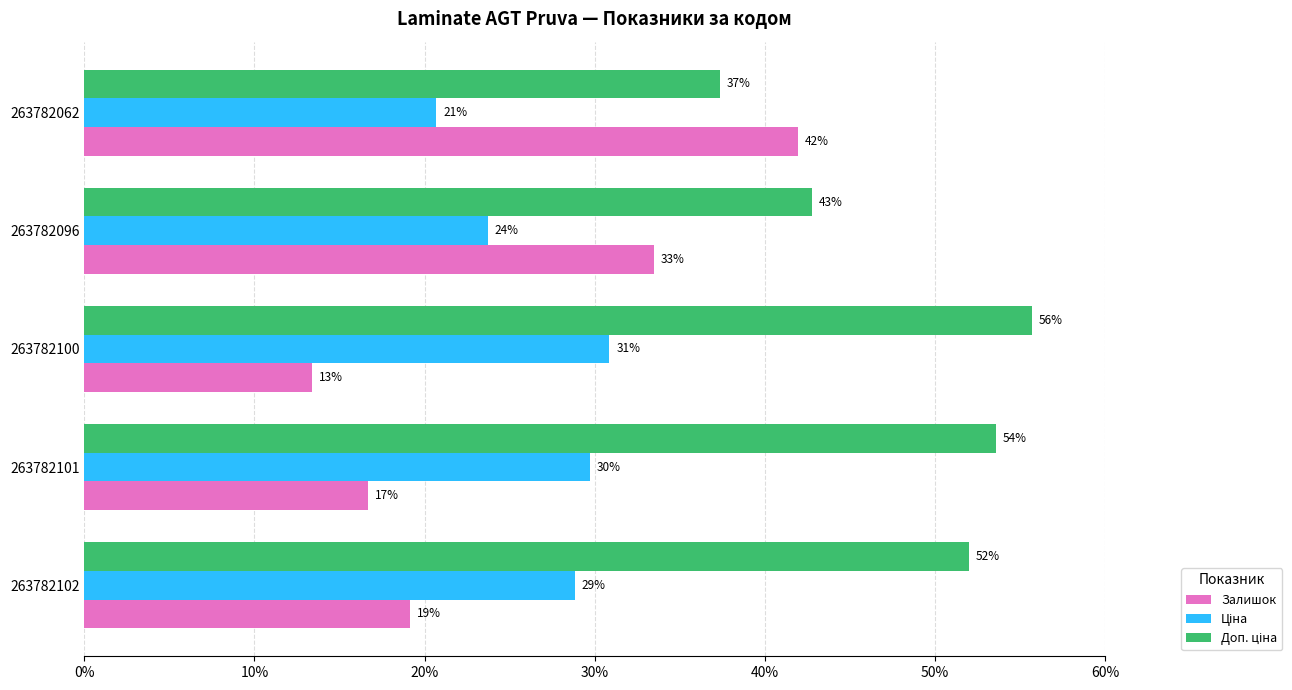

List the series in order of their peak value, lowest first.

Ціна, Залишок, Доп. ціна